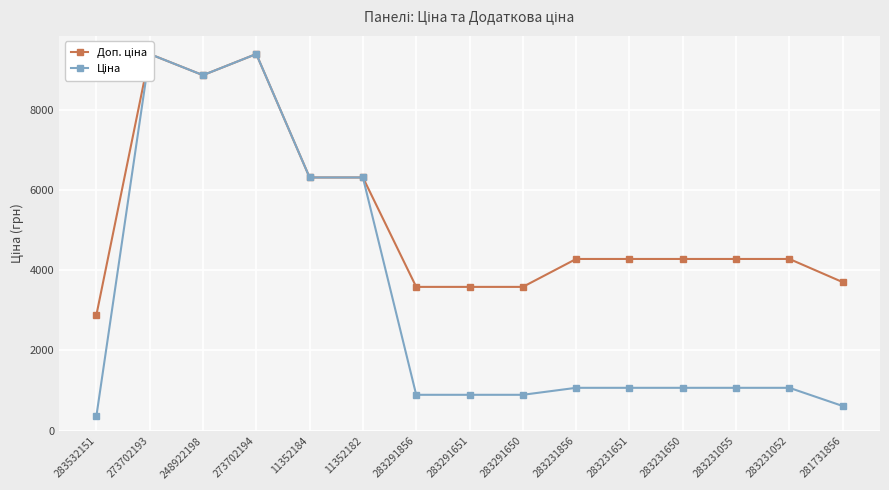

What is the sum of all Доп. ціна values?

78969.0